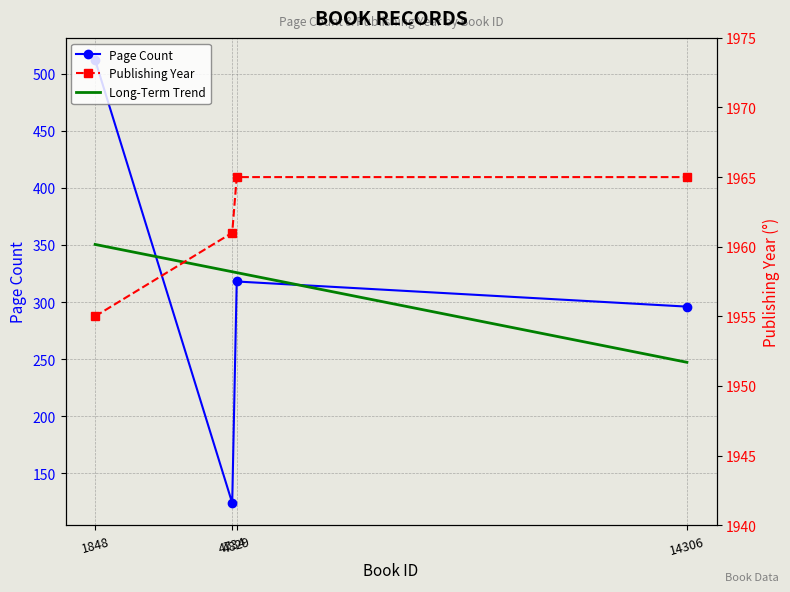

Where does the Long-Term Trend series first go above 326?

1848